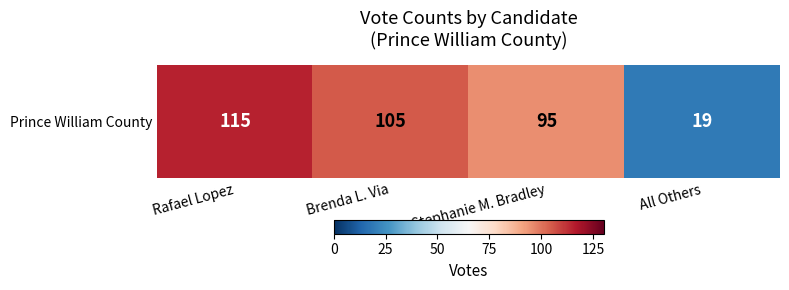

What is the difference between the maximum and minimum values?

96